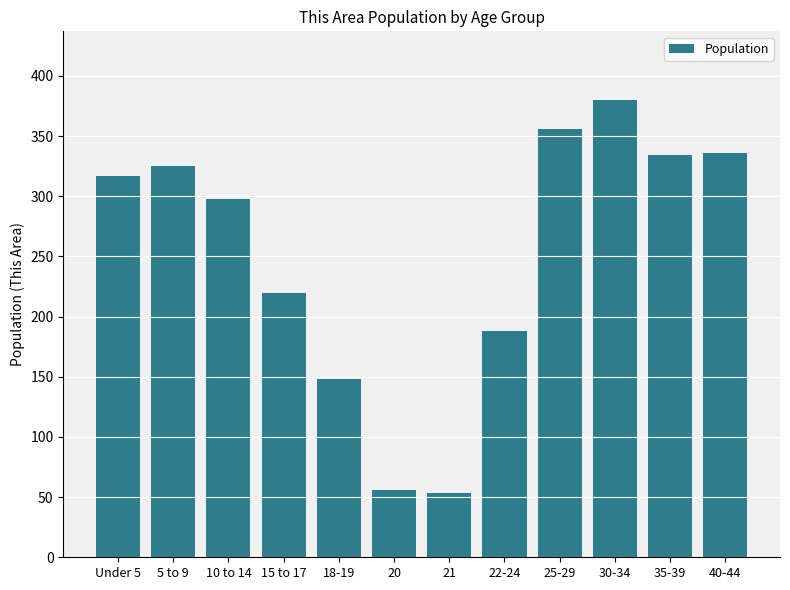

What is the label of the 4th bar from the left?

15 to 17